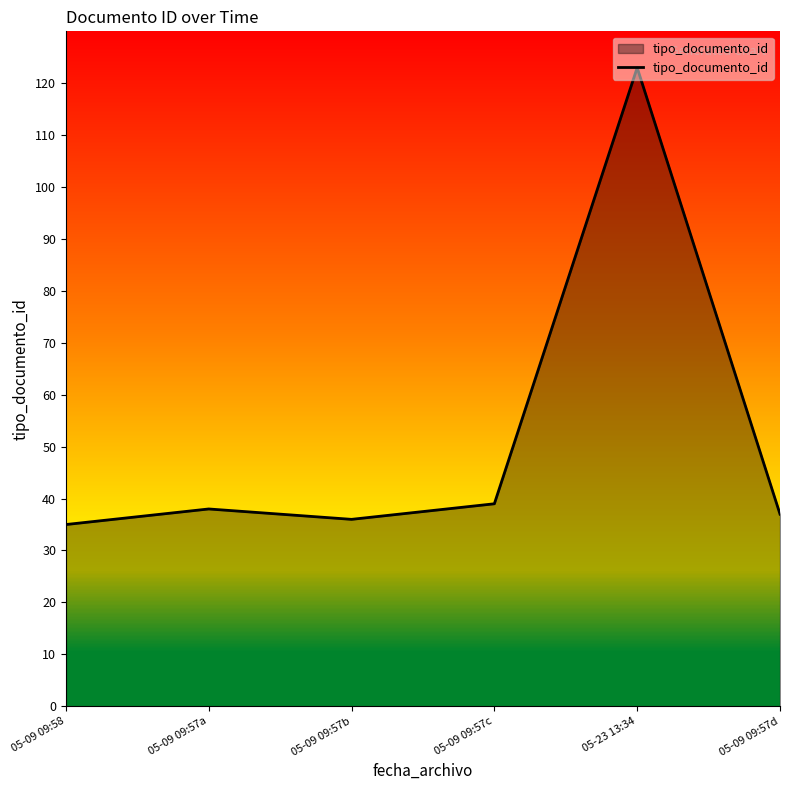

What is the minimum value shown in the chart?

35